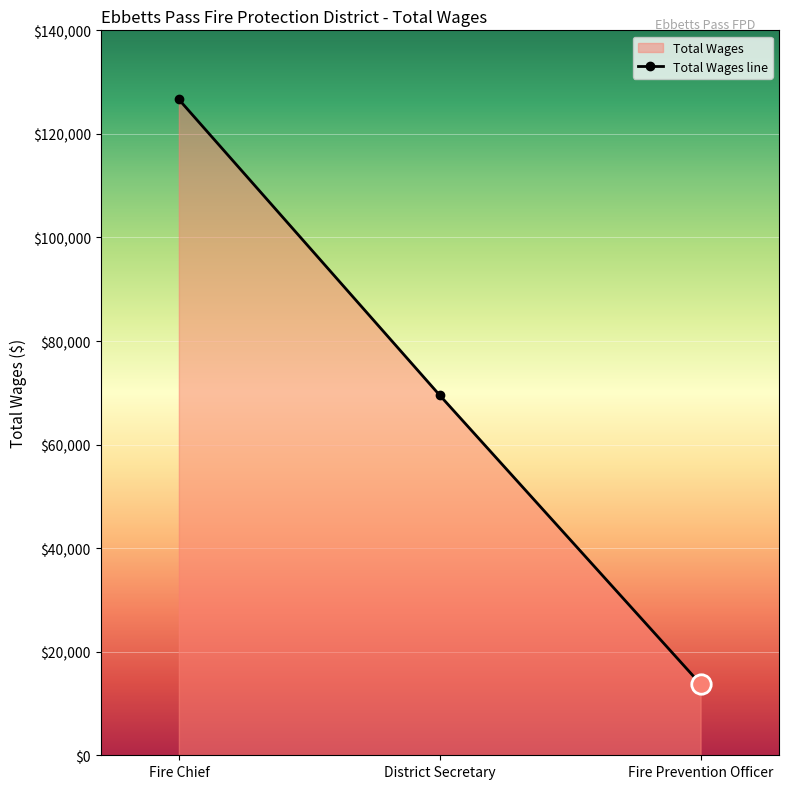

What is the change in value from District Secretary to Fire Prevention Officer?

-55781